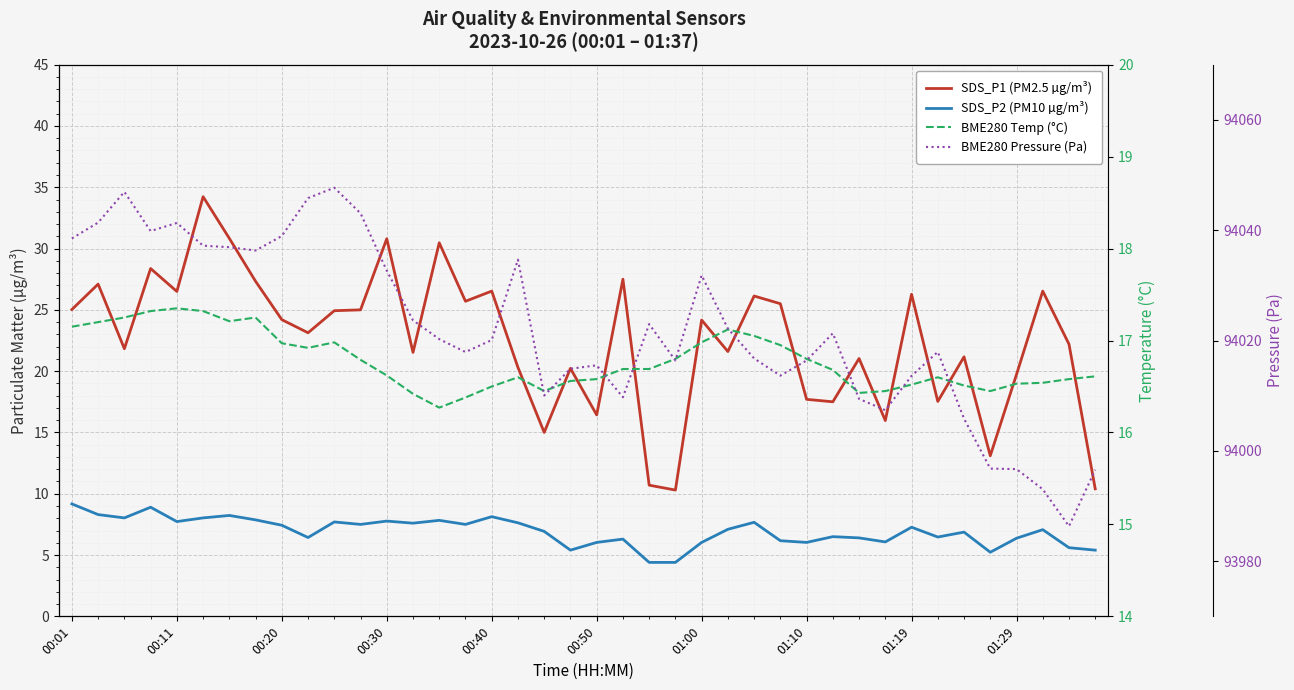

How many categories are shown in the chart?

40